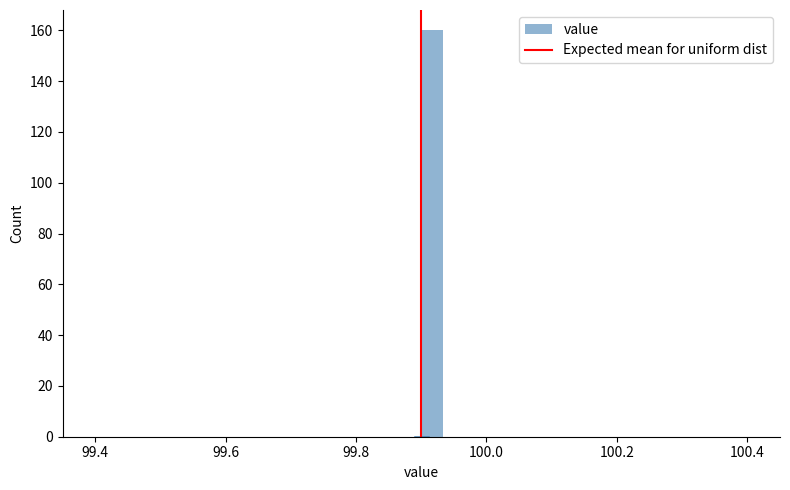

Read against the x-axis, roughly where is the centre of the tallest bar?

99.92